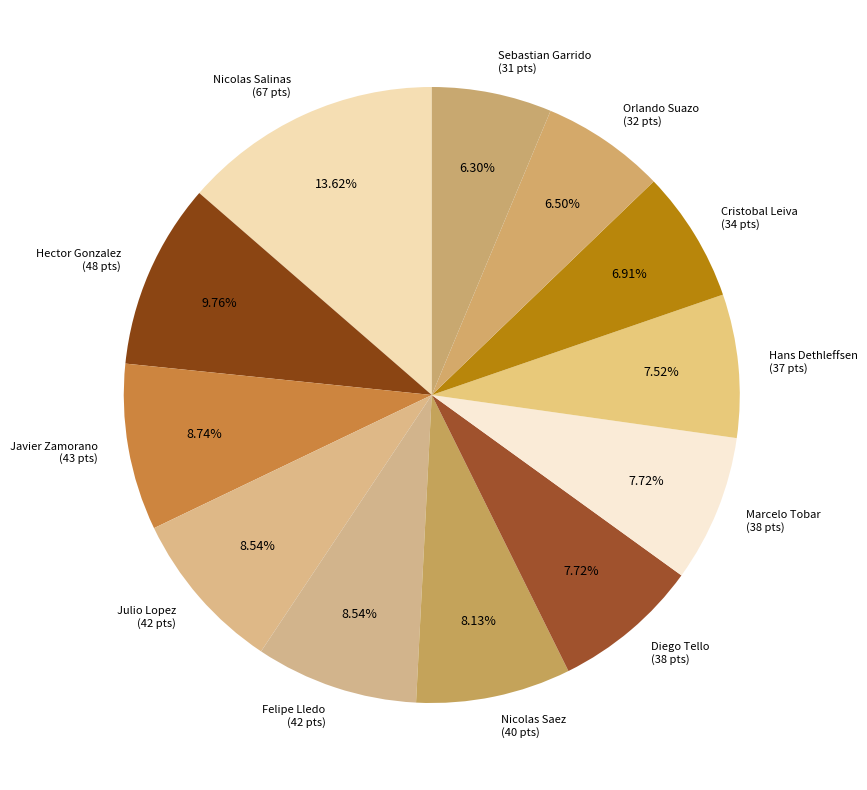

True or false: Orlando Suazo accounts for 1% of the total.

False